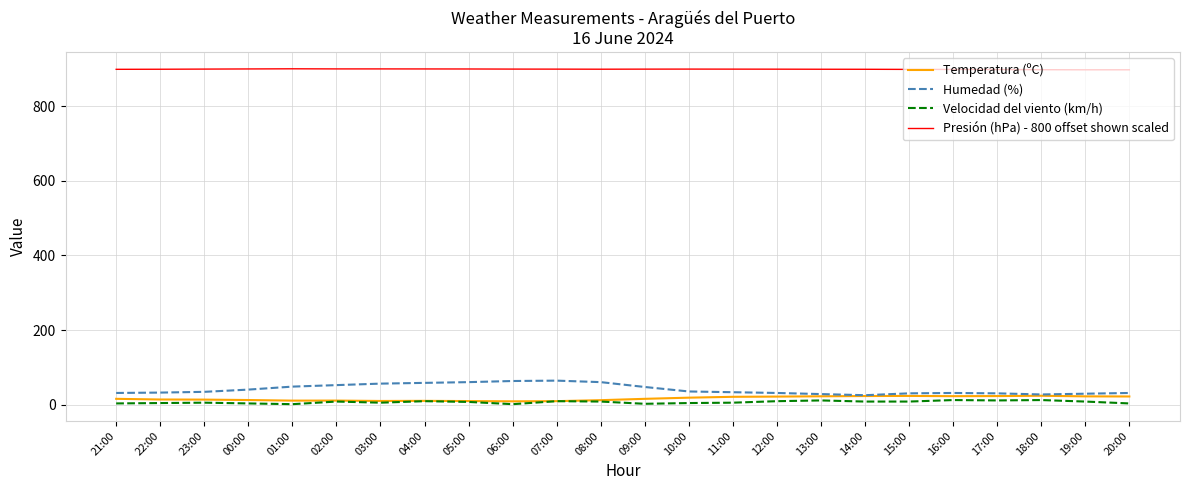

True or false: Temperatura (ºC) and Presión (hPa) - 800 offset shown scaled intersect in this chart.

False